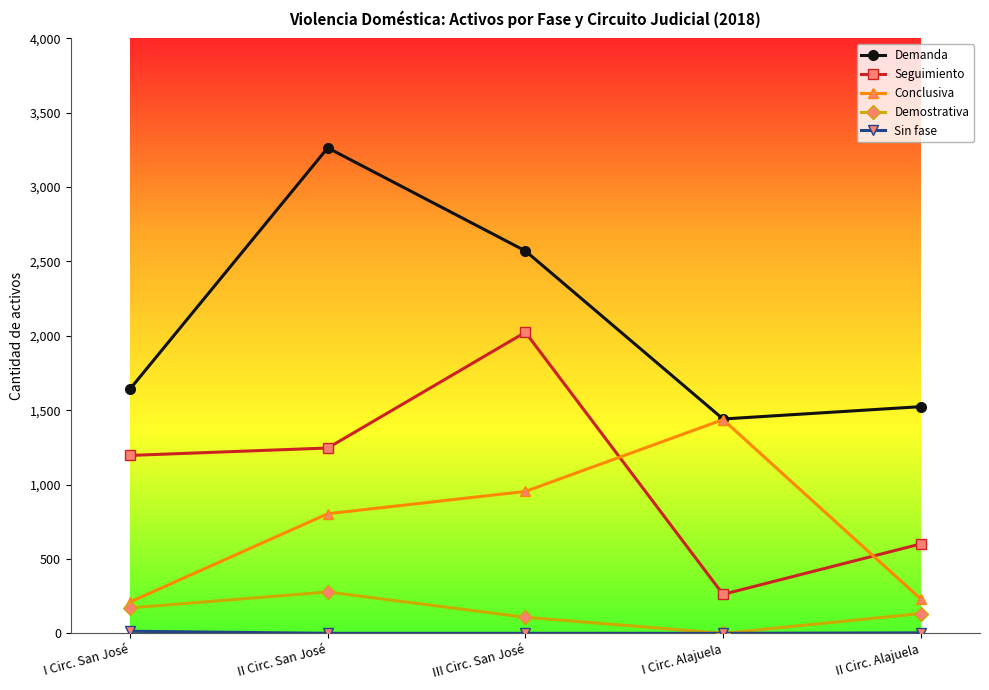

Where is the first local minimum for Demanda?

I Circ. Alajuela